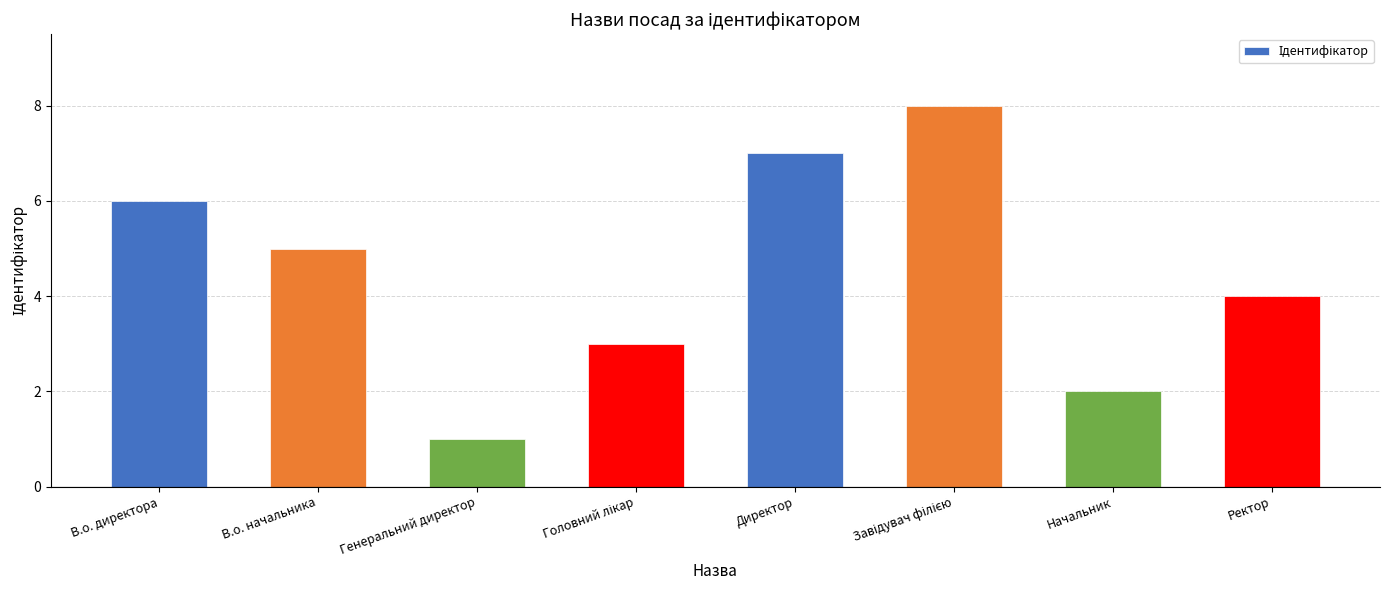

Reading left to right, transcribe all the data shown in this chart.

6	5	1	3	7	8	2	4